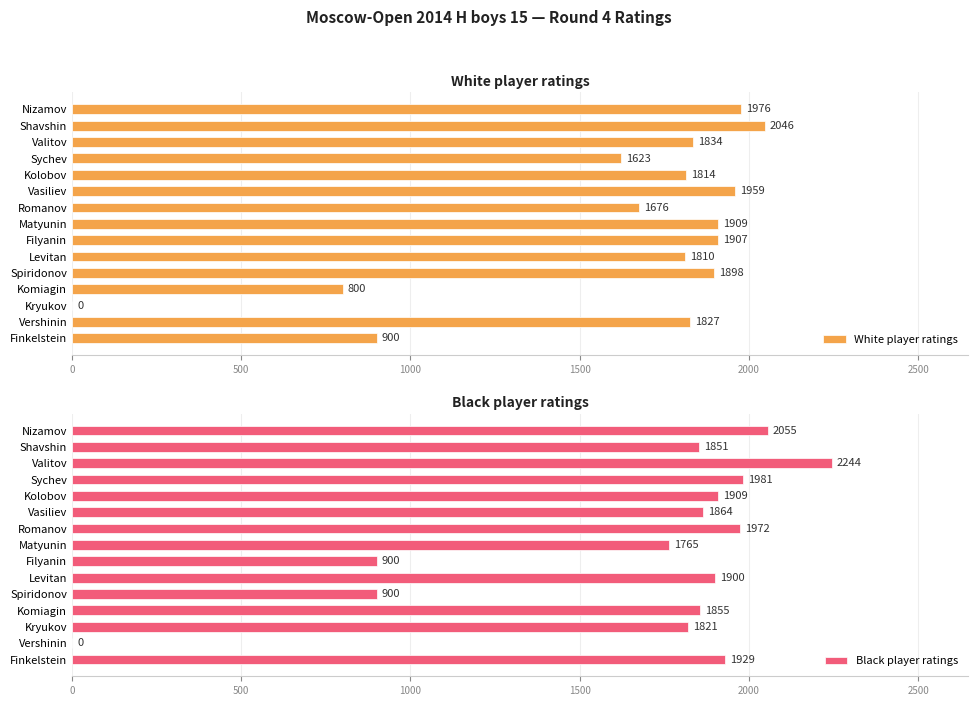

What is the sum of the White player ratings values at Kryukov and Valitov?

1834